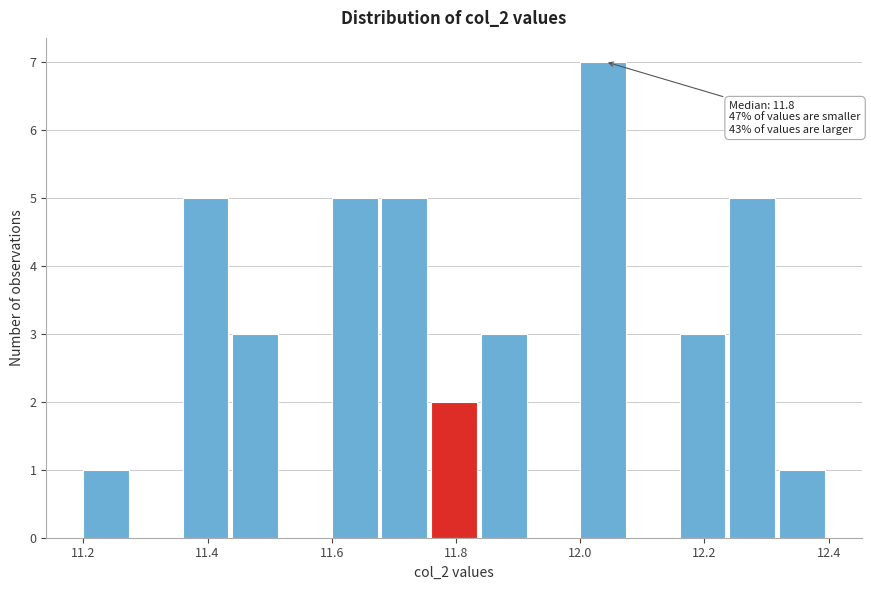

Over which range of the x-axis is the bar tallest?

12.00 to 12.08